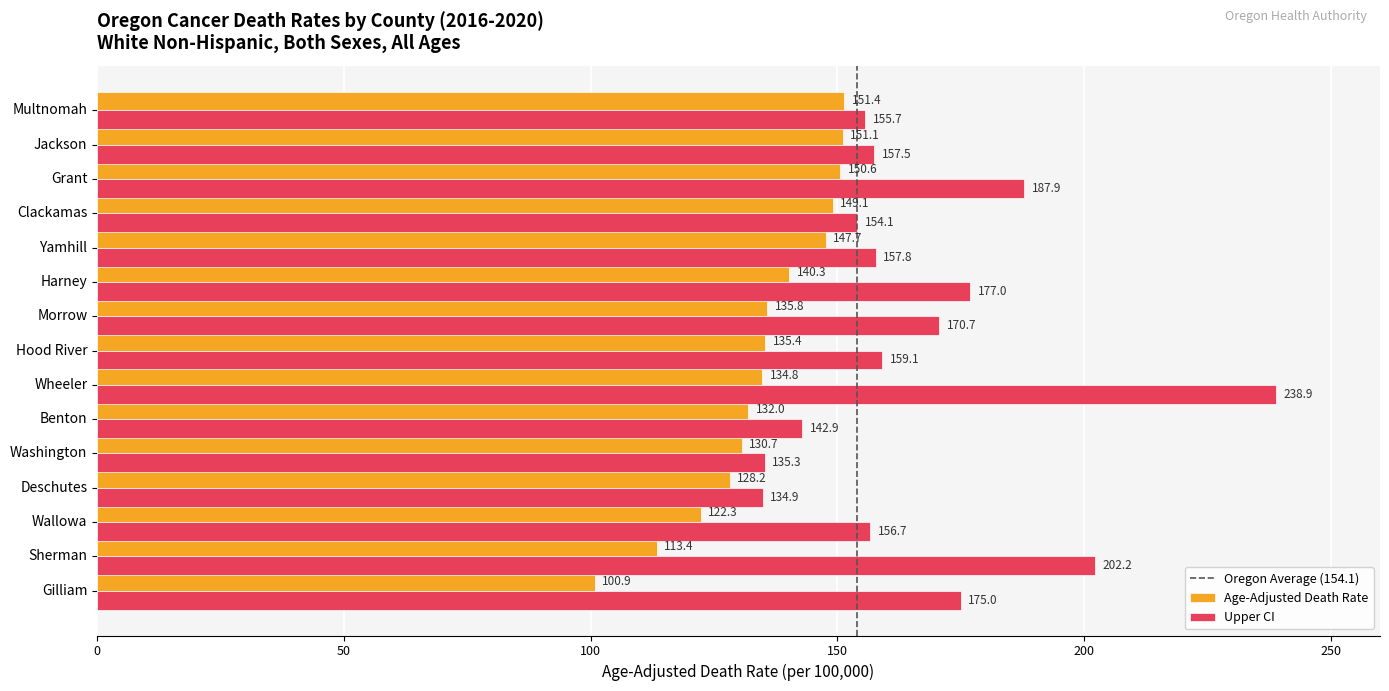

What is the minimum value shown in the chart?

100.9